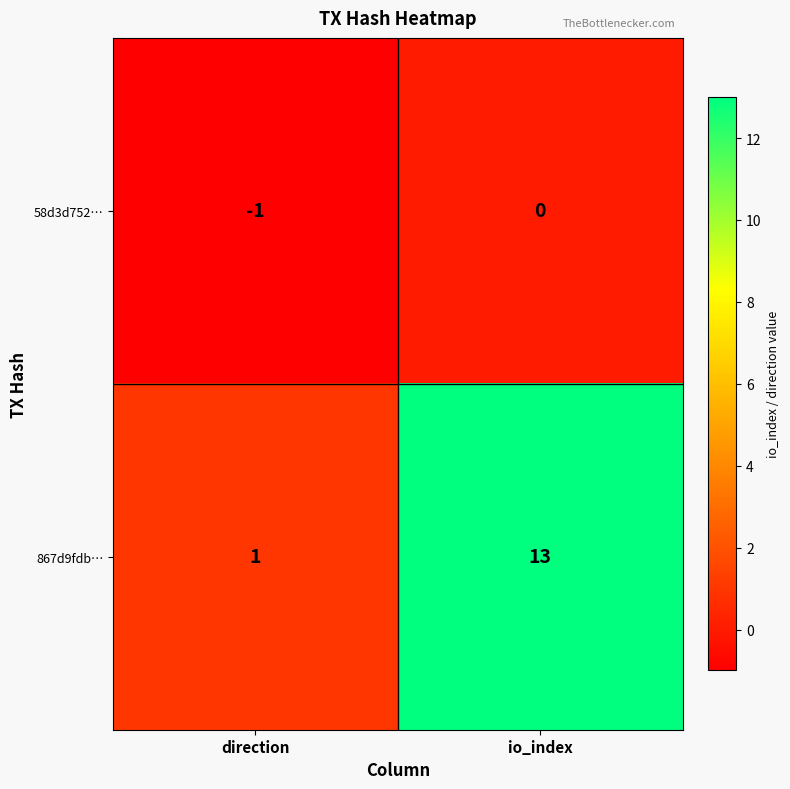

What is the greatest value displayed?

13